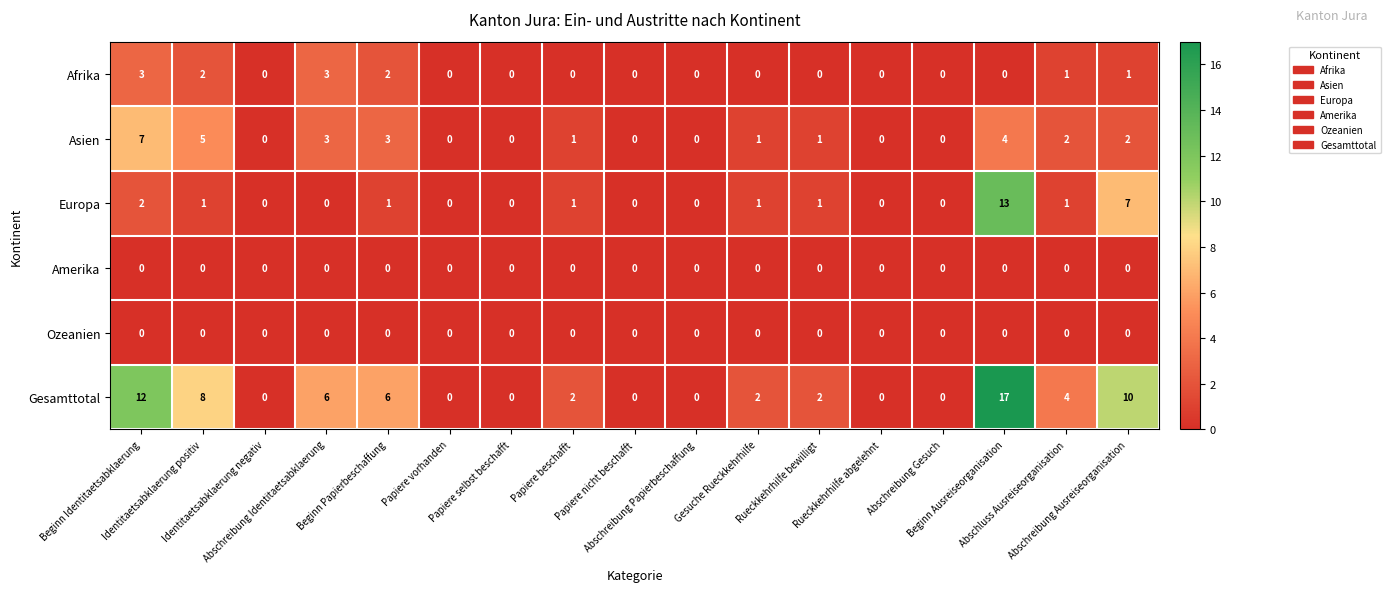

What is the sum of all Gesamttotal values?

69